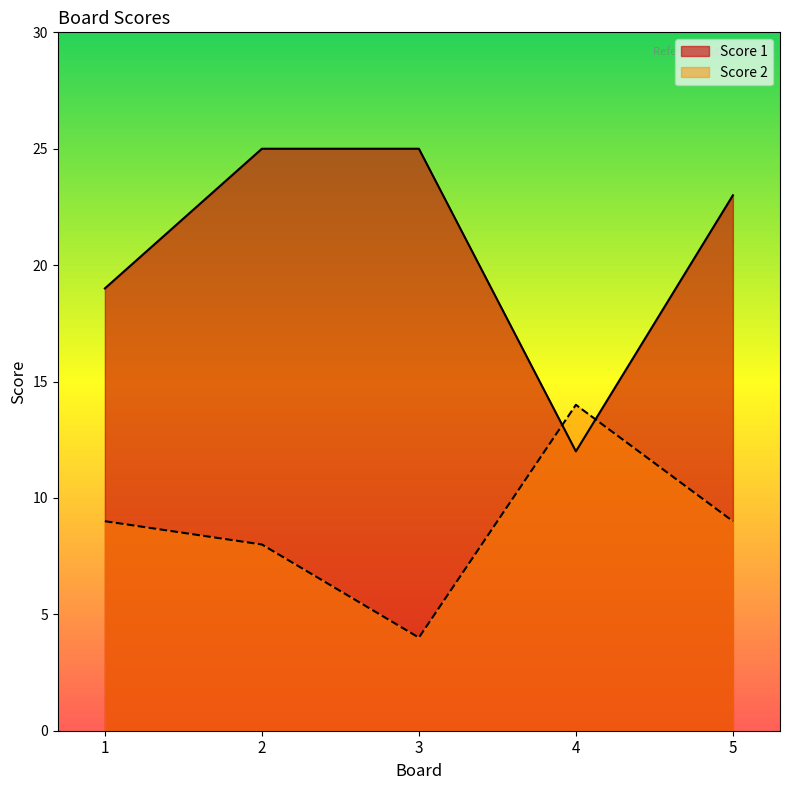

How many interior local peaks does the Score 2 series have?

1